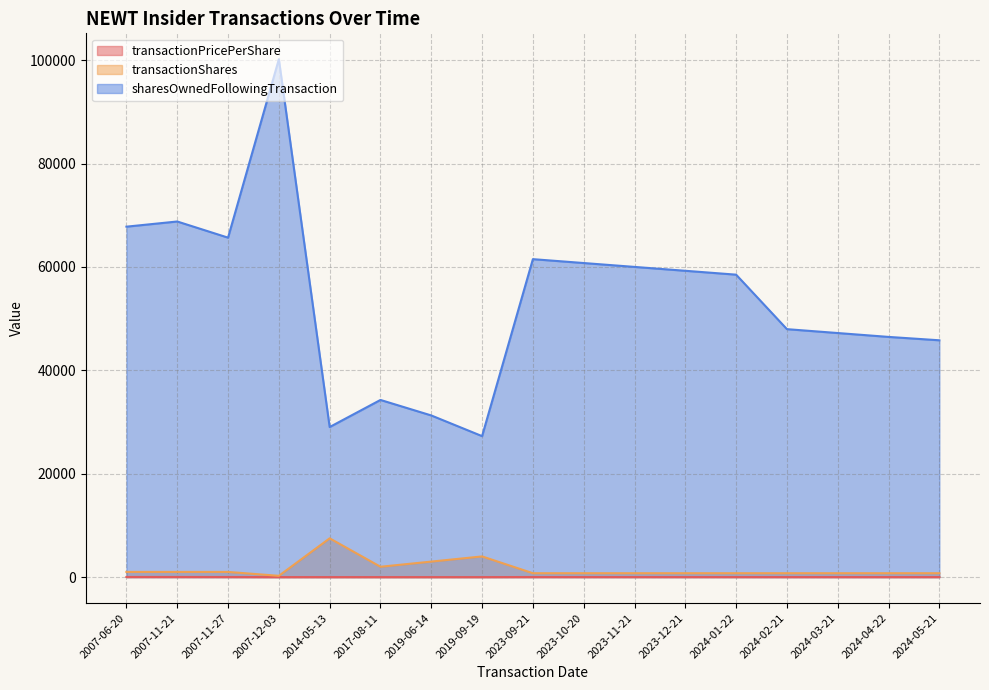

What position from the right is 2019-06-14?

11